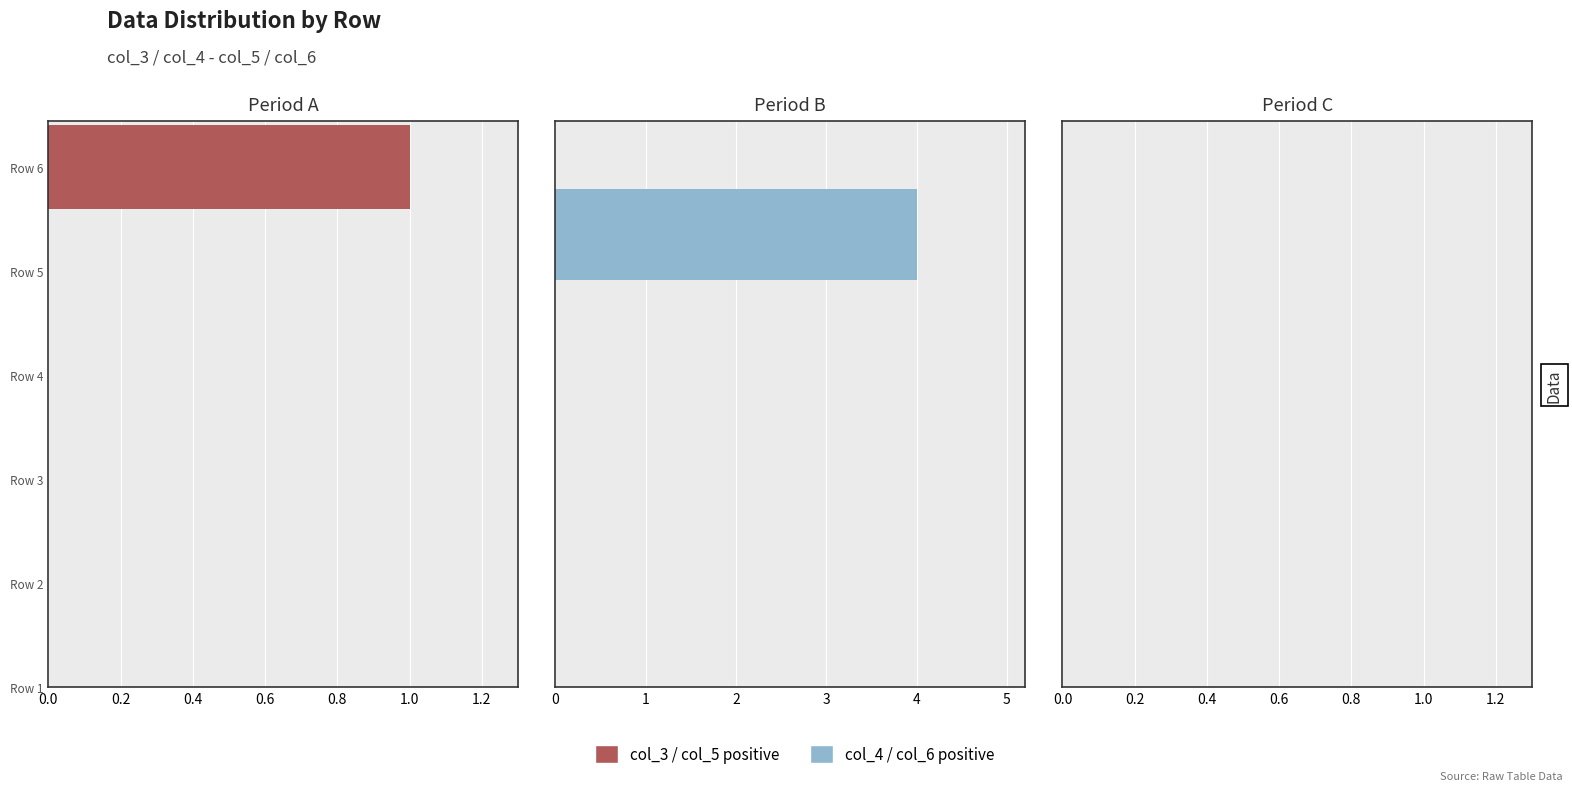

What is the difference between the maximum and minimum values in the col_3 series?

1